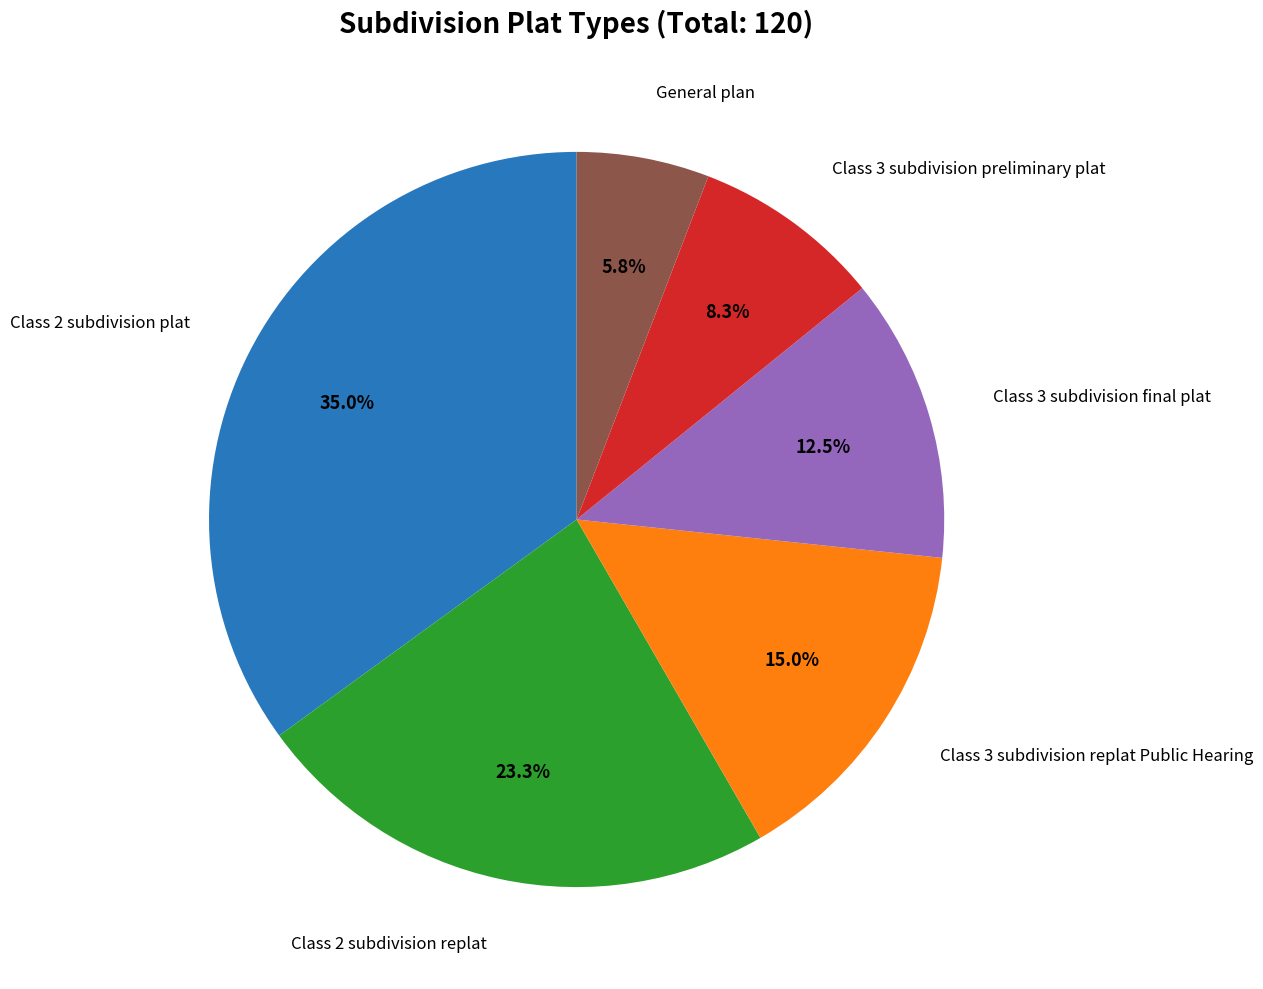

Is there a majority slice in this chart?

No